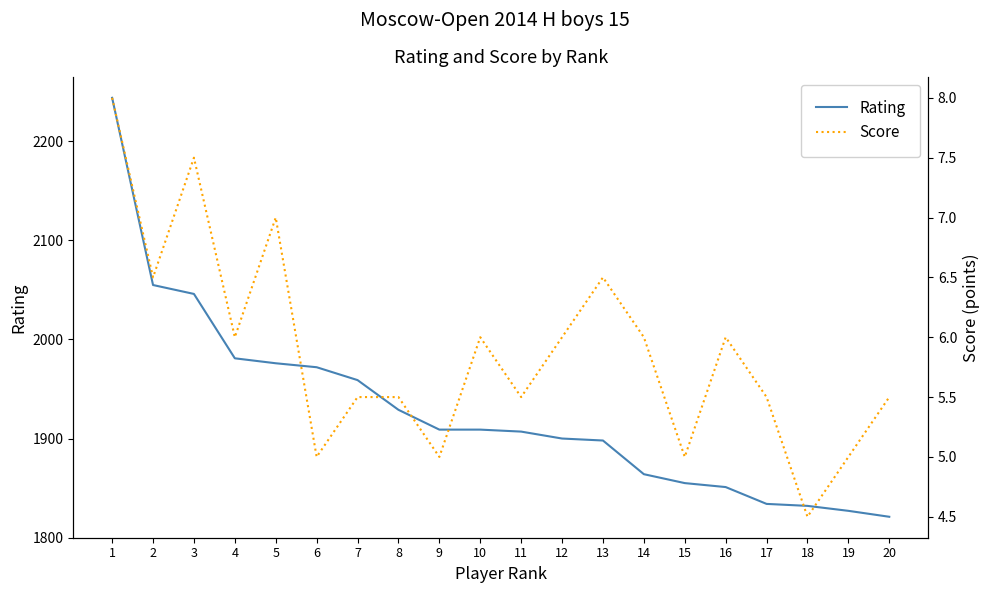

How many lines are shown in the chart?

2